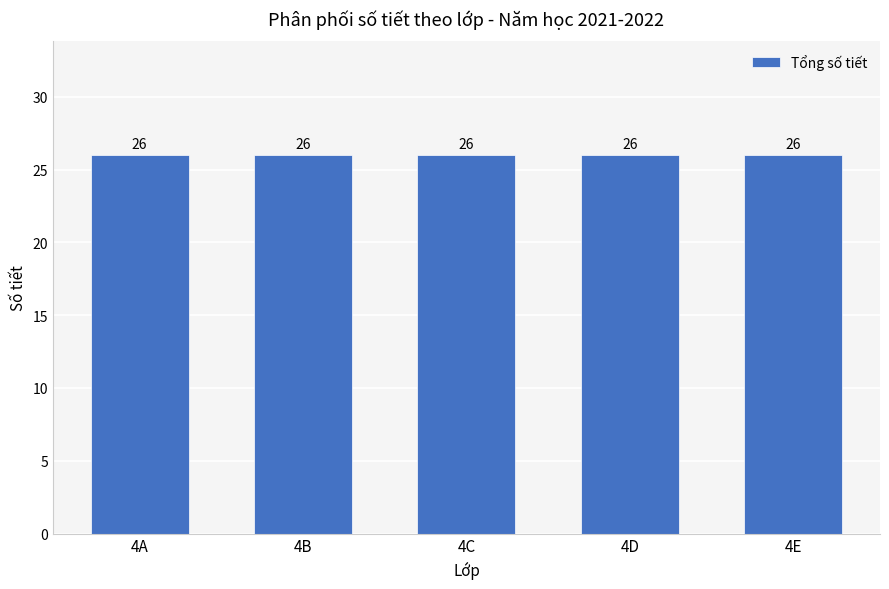

Count the number of data series in this chart.

1